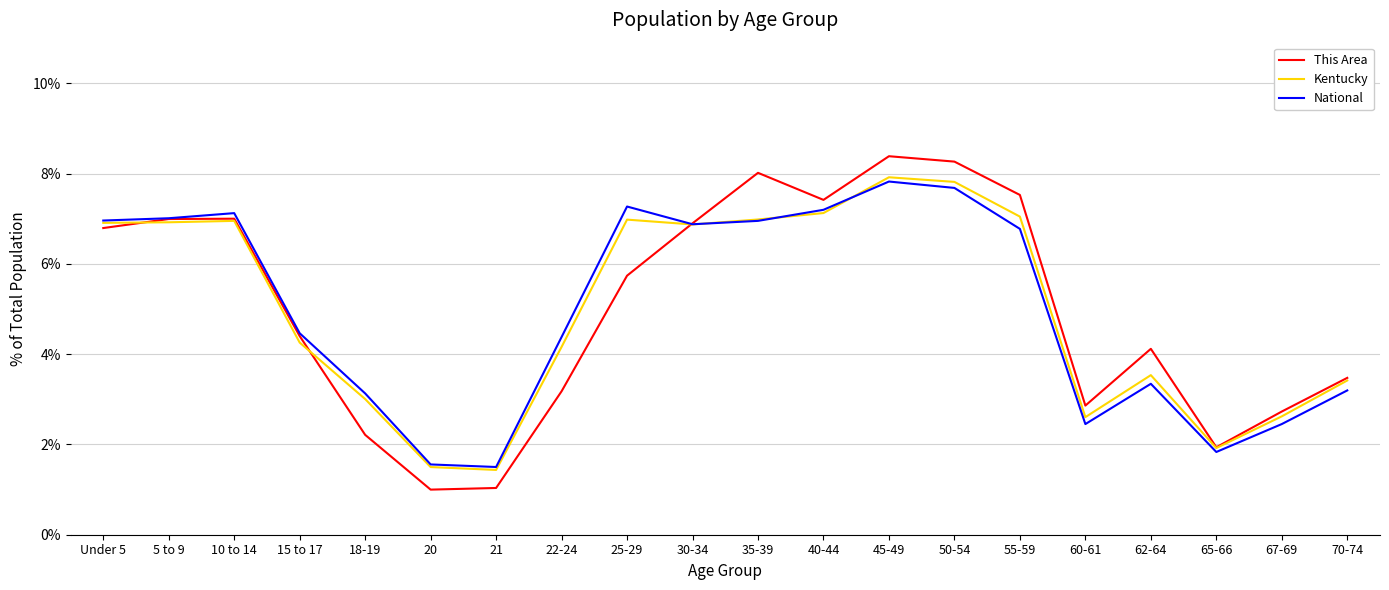

What is the difference between the highest and lowest values at 50-54?

0.6